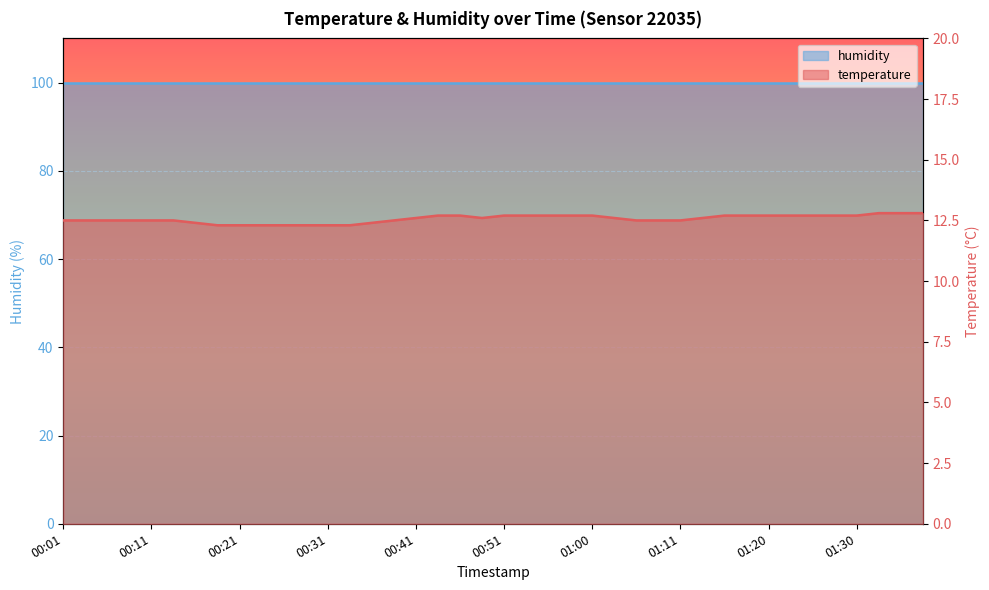

How many values are between 12 and 13?

40